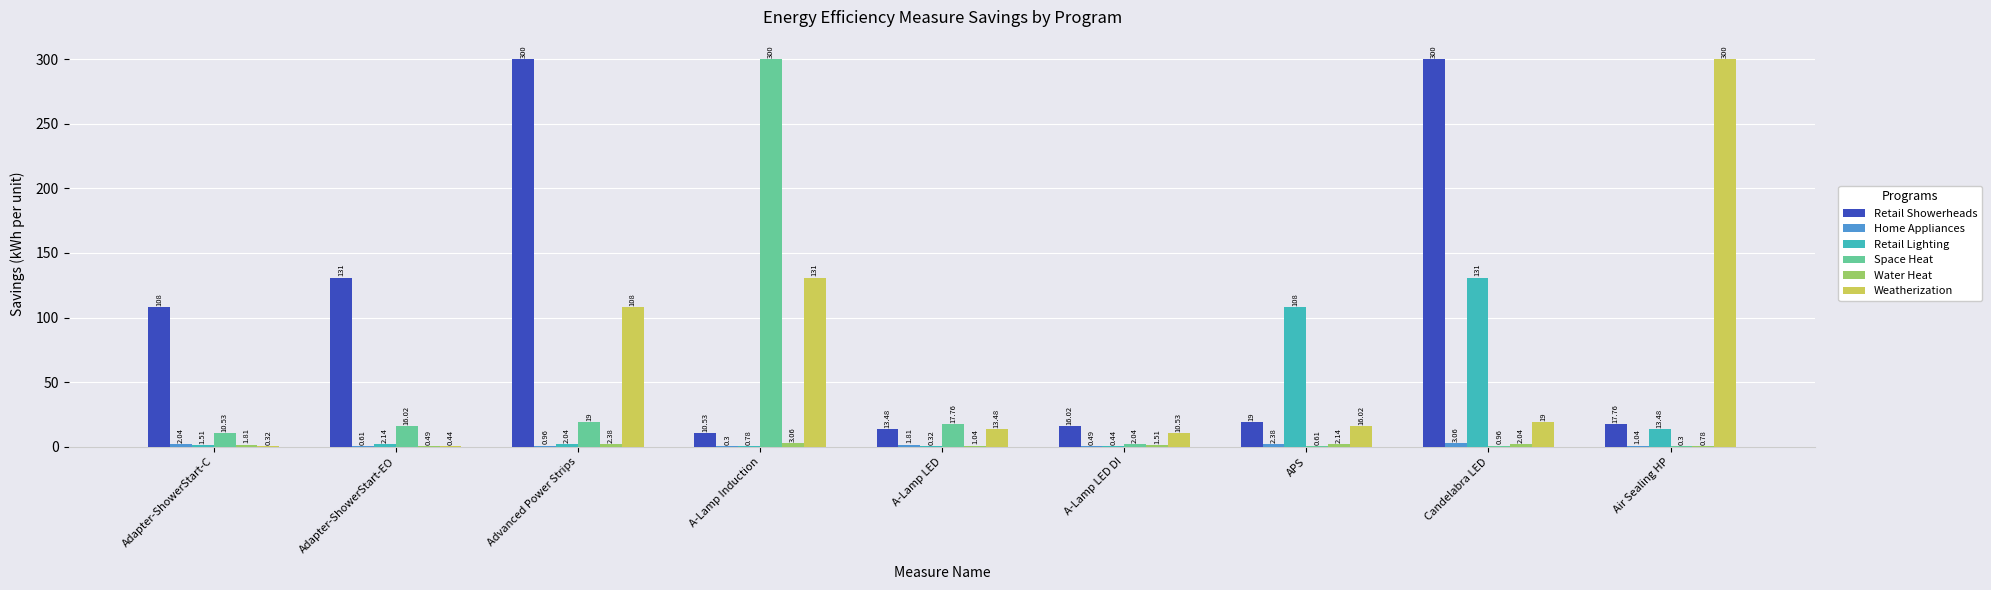

How many groups of bars are there?

9